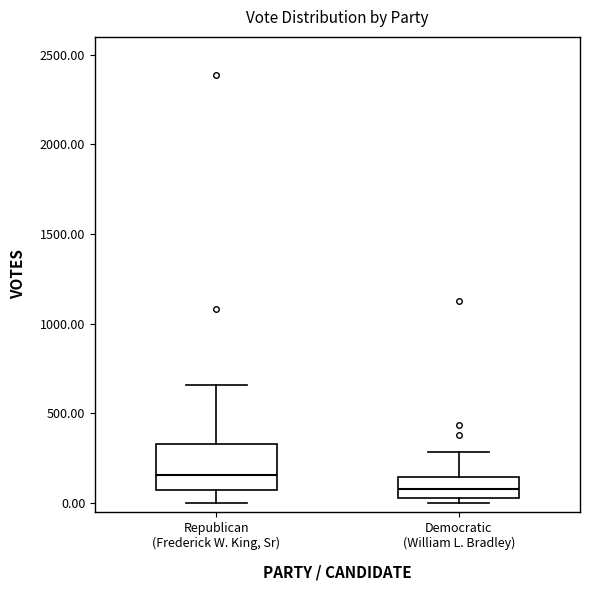

Reading left to right, transcribe this box plot: for each box, give where its median line is, the range the box spans, and where its two whiskers end, as read against the y-axis. The values are not printed on the chart, so give them approximately, as read against the axis.

Republican (Frederick W. King, Sr): median 150, box 50 to 350, whiskers 0 to 650
Democratic (William L. Bradley): median 100, box 50 to 150, whiskers 0 to 300